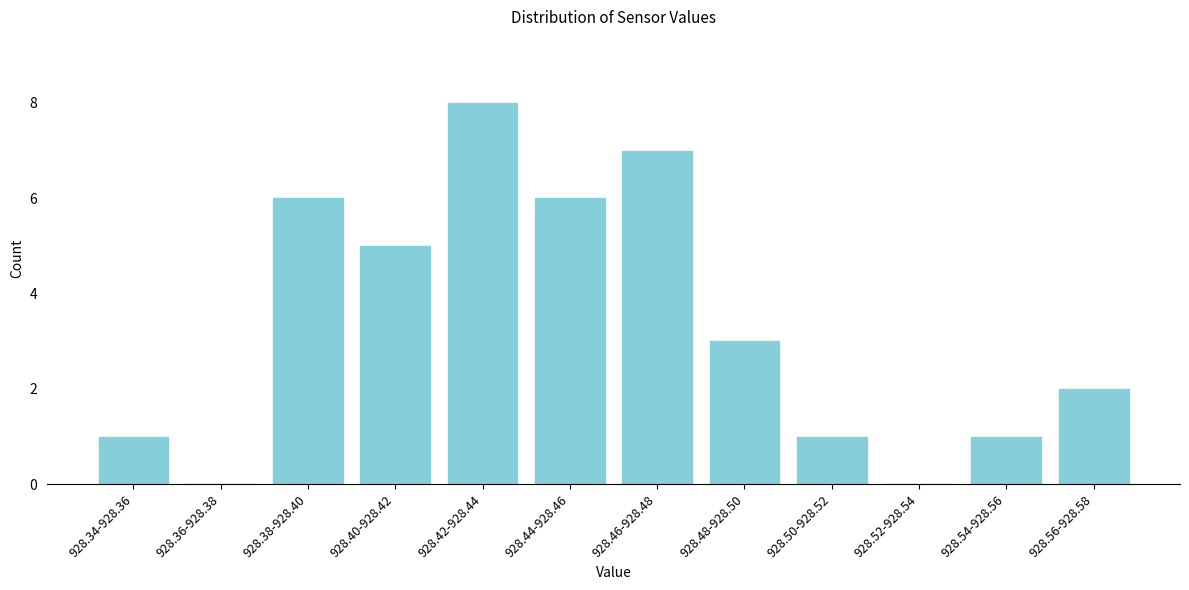

Reading right to left, extract all data points from this chart.

928.56-928.58=2	928.54-928.56=1	928.52-928.54=0	928.50-928.52=1	928.48-928.50=3	928.46-928.48=7	928.44-928.46=6	928.42-928.44=8	928.40-928.42=5	928.38-928.40=6	928.36-928.38=0	928.34-928.36=1